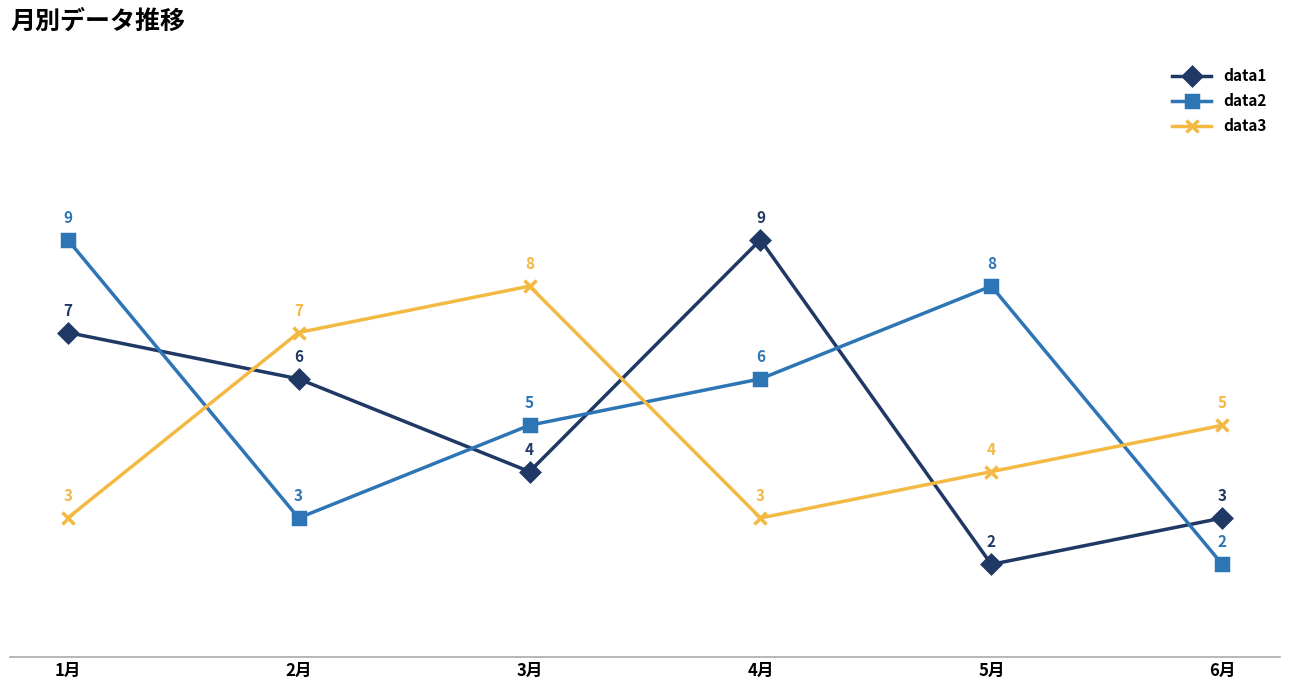

At which category is the sum across all series the highest?

1月